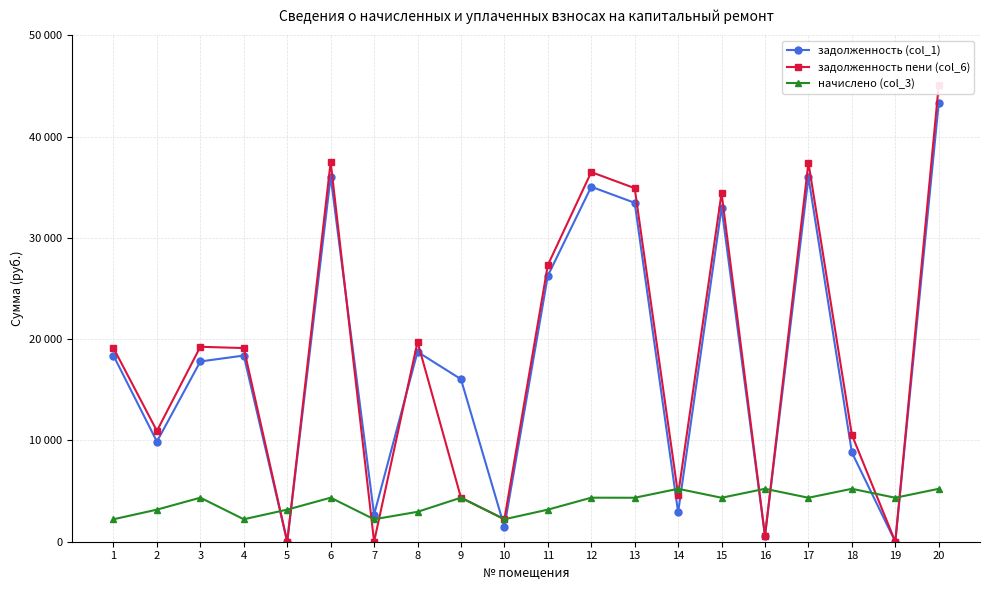

Reading left to right, what are all the values shown in this chart?

задолженность (col_1): 18384.0	9885.7	17801.1	18384.0	0.0	36051.6	2672.3	18751.9	16051.6	1479.0	26262.7	35051.6	33466.2	2904.0	32987.2	581.6	35991.8	8813.8	0.0	43333.4
задолженность пени (col_6): 19123.2	10941.7	19250.7	19123.2	0.0	37501.2	0.0	19735.9	4351.2	2218.2	27318.7	36501.2	34913.4	4646.4	34434.0	580.8	37439.0	10556.2	0.0	45075.8
начислено (col_3): 2217.6	3168.0	4348.8	2217.6	3168.0	4348.8	2217.6	2952.0	4348.8	2217.6	3168.0	4348.8	4341.6	5227.2	4341.6	5227.2	4341.6	5227.2	4341.6	5227.2